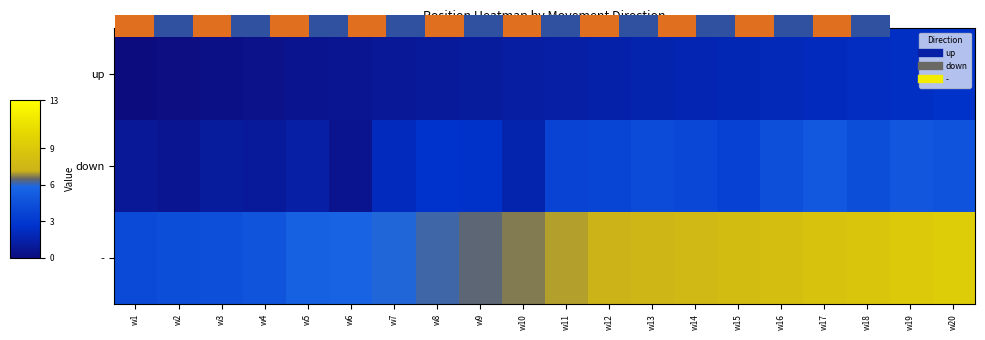

Between w1 and w18, which series saw the biggest shift?

-